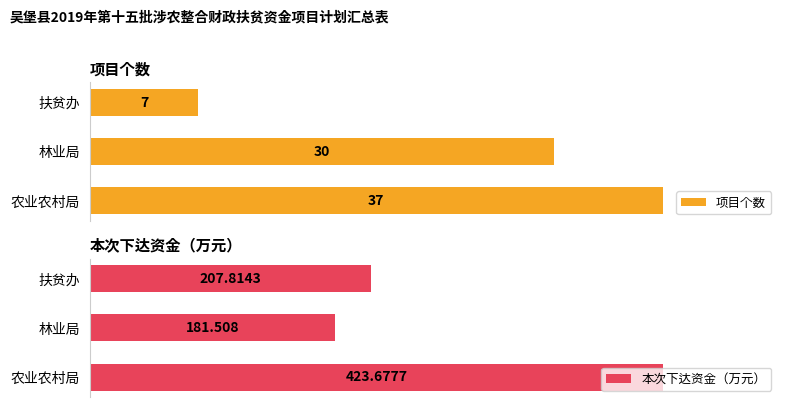

Which series has the largest range (max minus min)?

本次下达资金（万元）